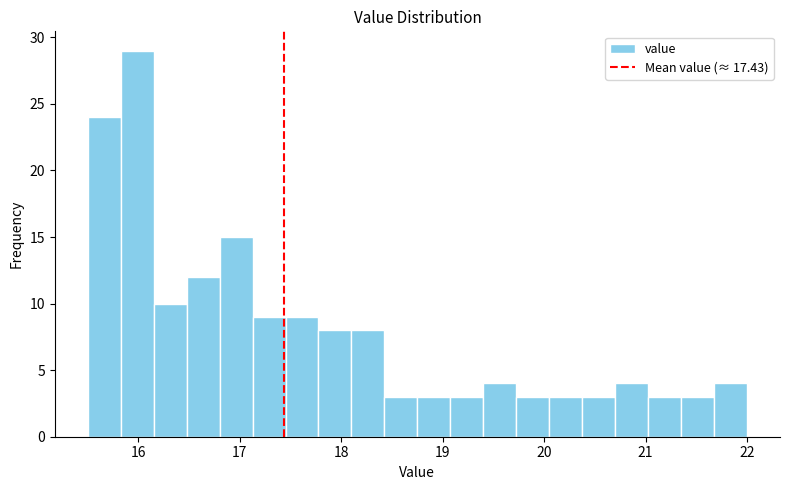

Around what value on the x-axis is the tallest bar? Give the approximate position of its centre, as read against the axis.

16.0